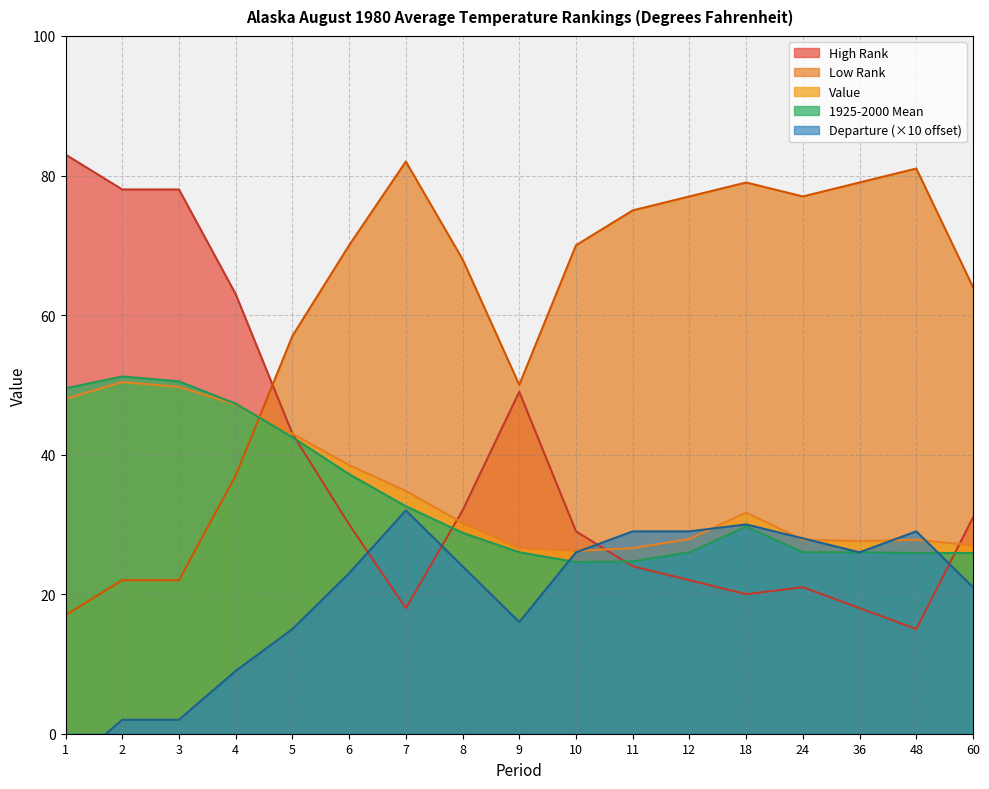

At which category is the sum across all series the highest?

2